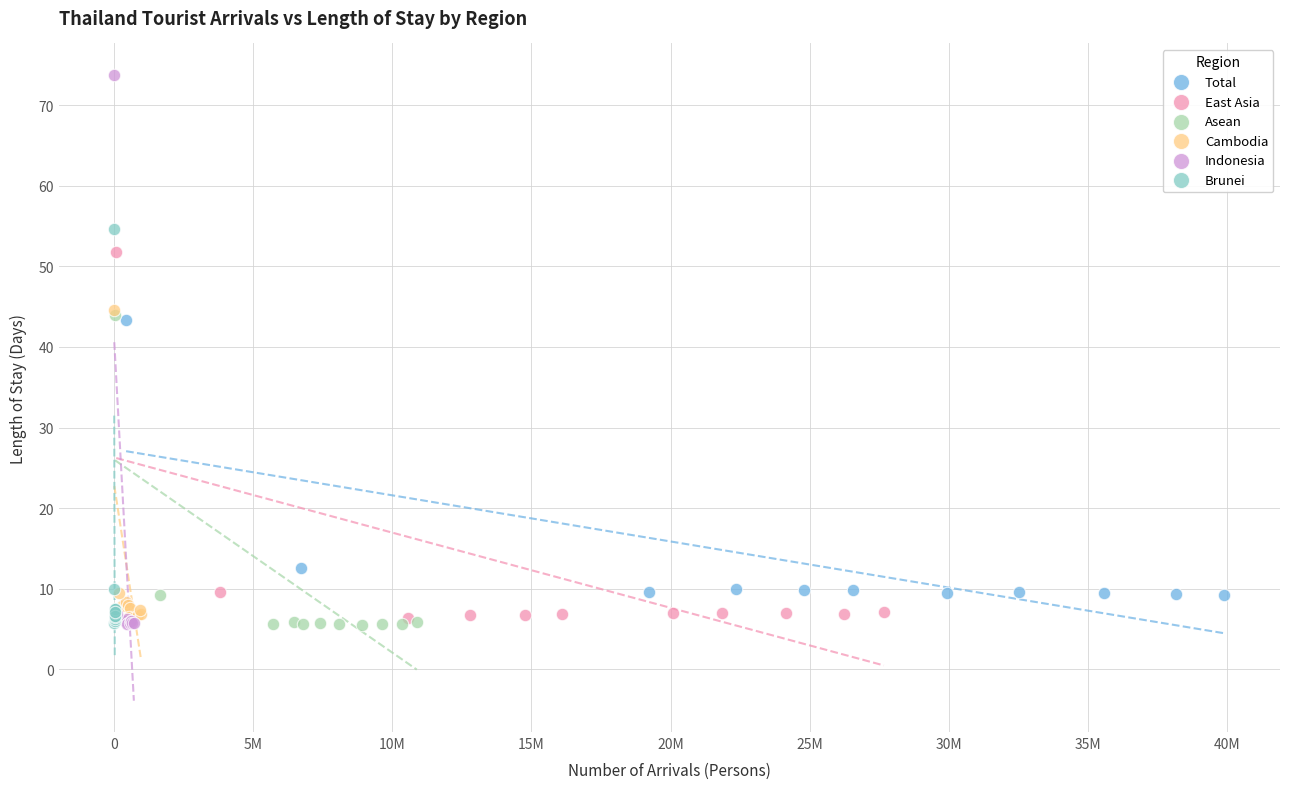

Which series reaches the maximum Y coordinate?

Indonesia